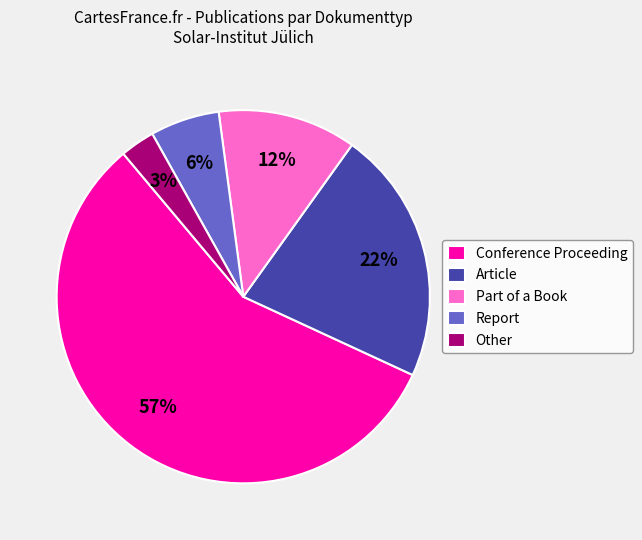

Combined, do Other and Report account for over 50%?

No